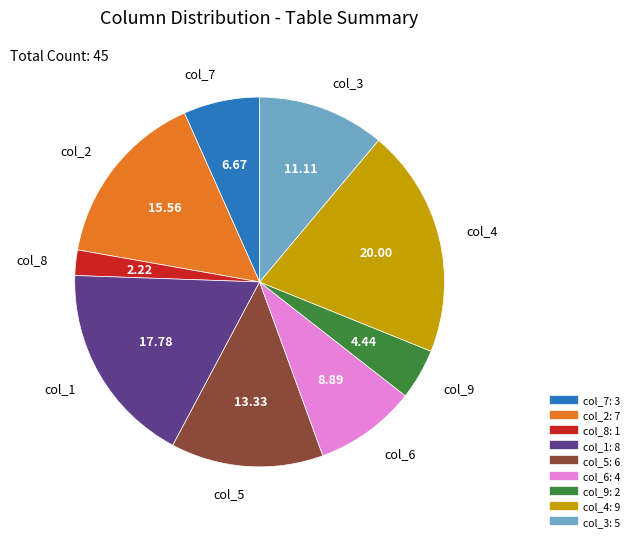

Does any single category account for the majority?

No